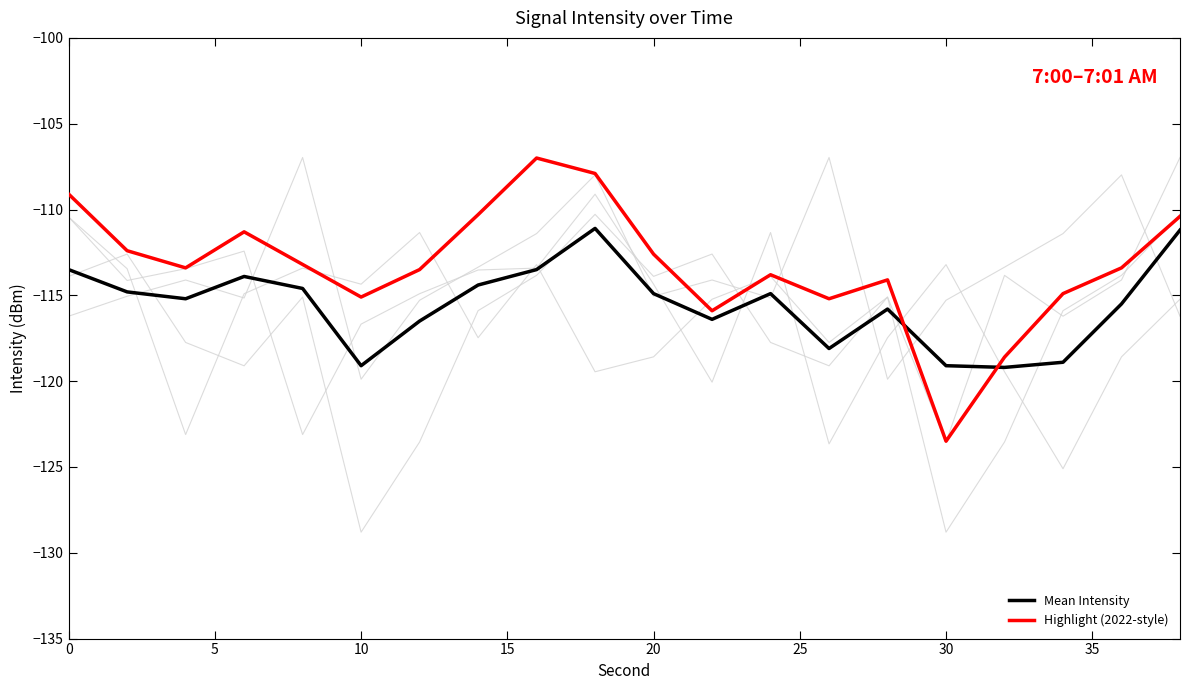

Does the chart have visible grid lines?

No